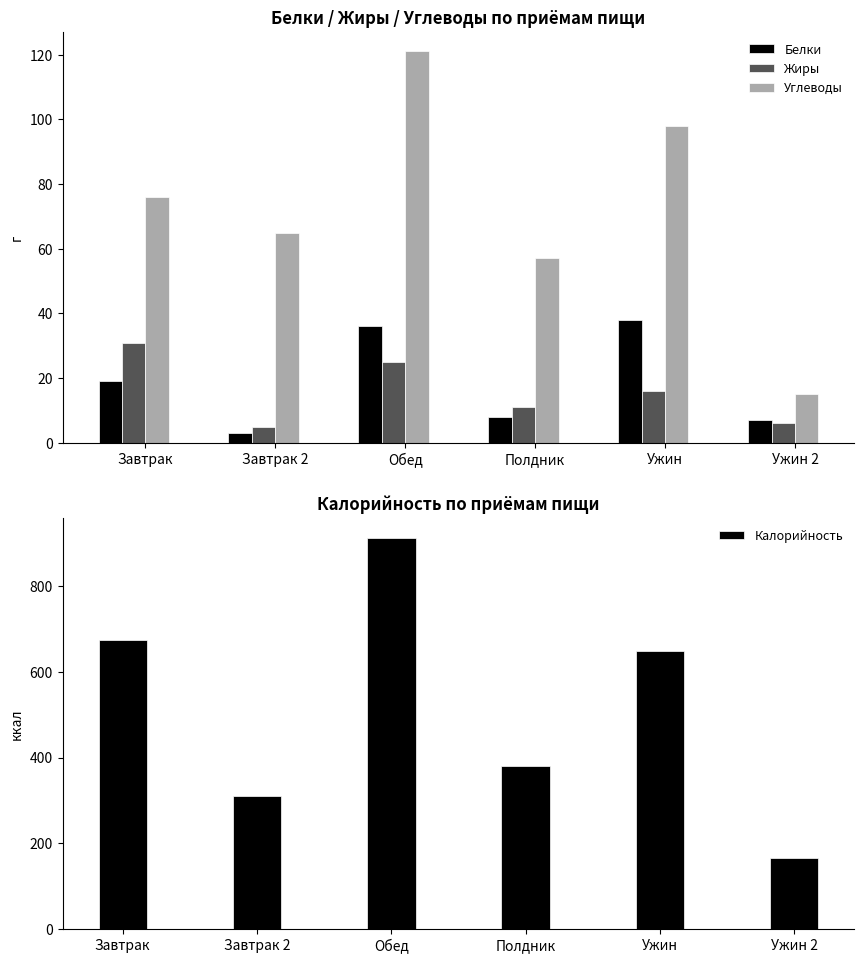

Does the chart contain stacked bars?

No